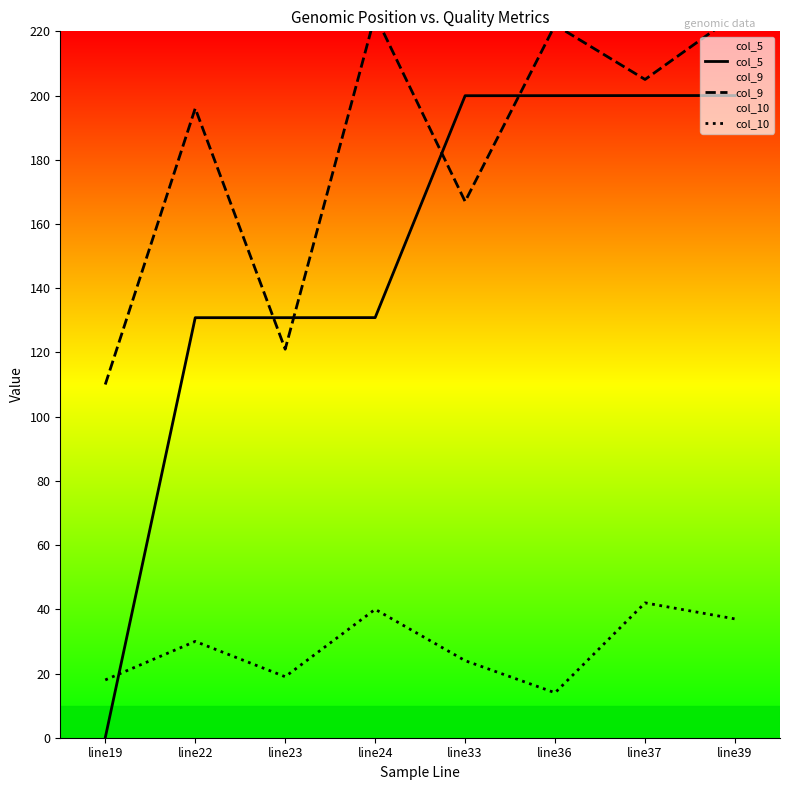

How many intersections are there between col_5 and col_9?

4